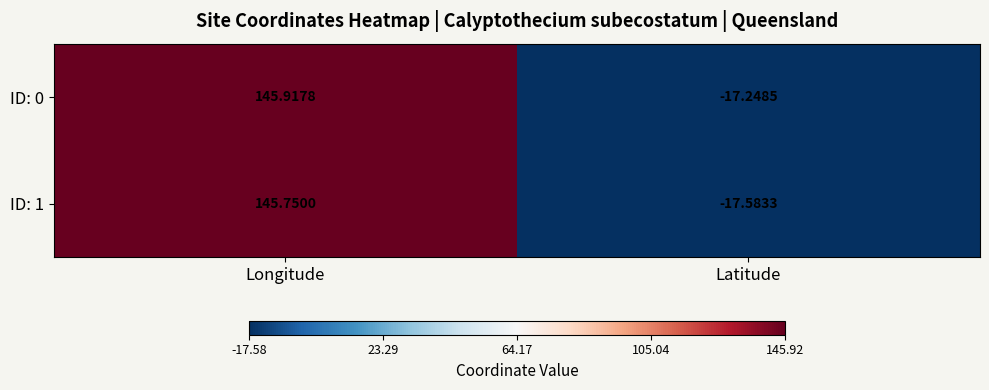

Which category has the lowest value in the ID: 1 series?

Latitude